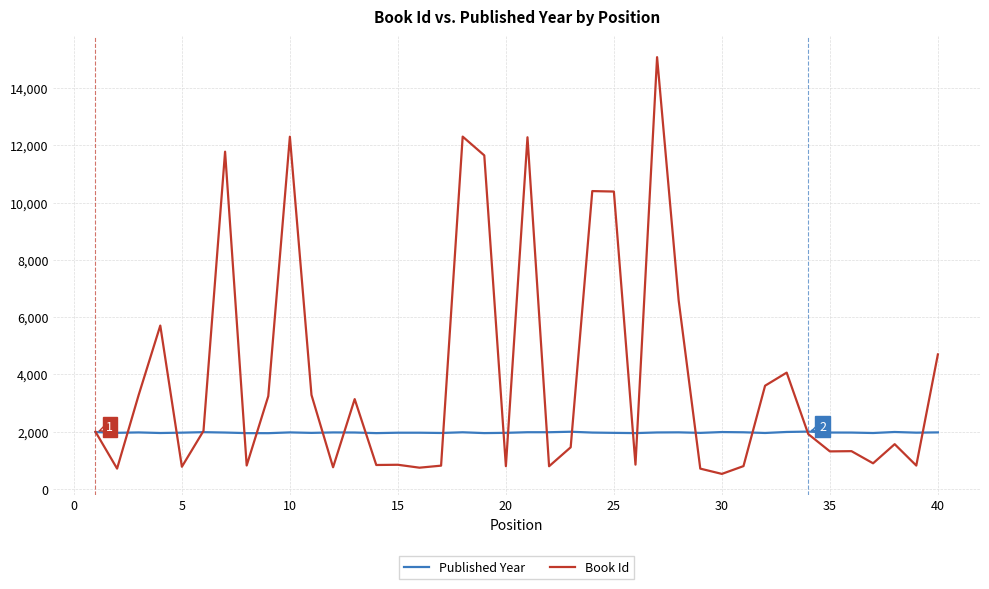

List the series in order of their peak value, highest first.

Book Id, Published Year